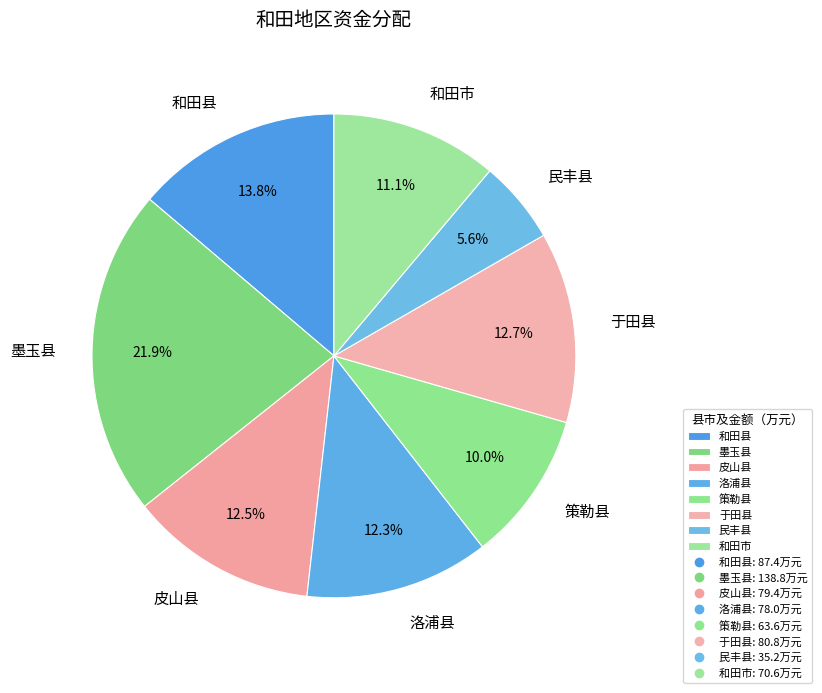

Does 和田市 account for over 50% of the chart?

No